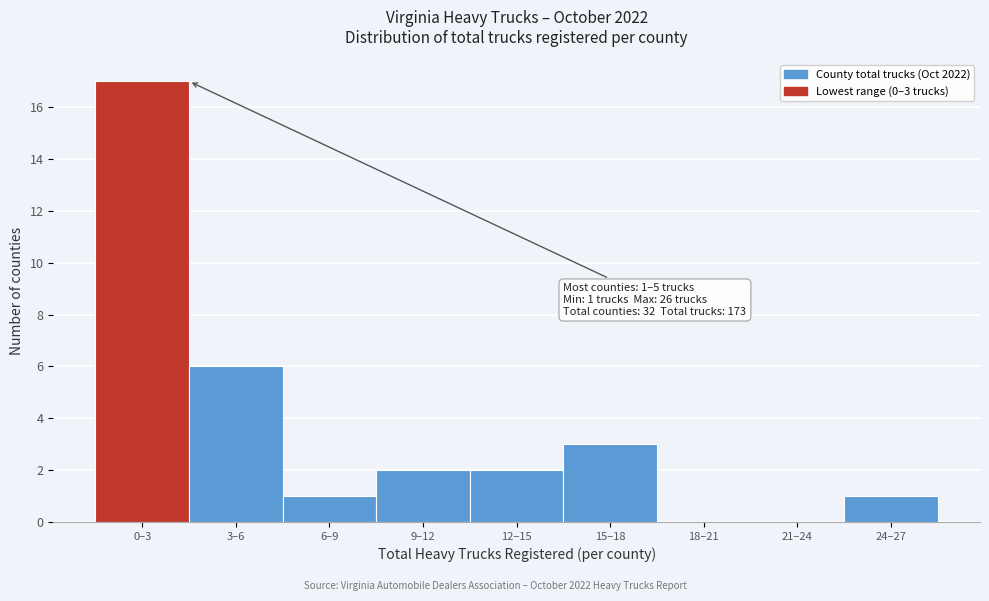

Reading right to left, transcribe all the data shown in this chart.

24–27=1	21–24=0	18–21=0	15–18=3	12–15=2	9–12=2	6–9=1	3–6=6	0–3=17